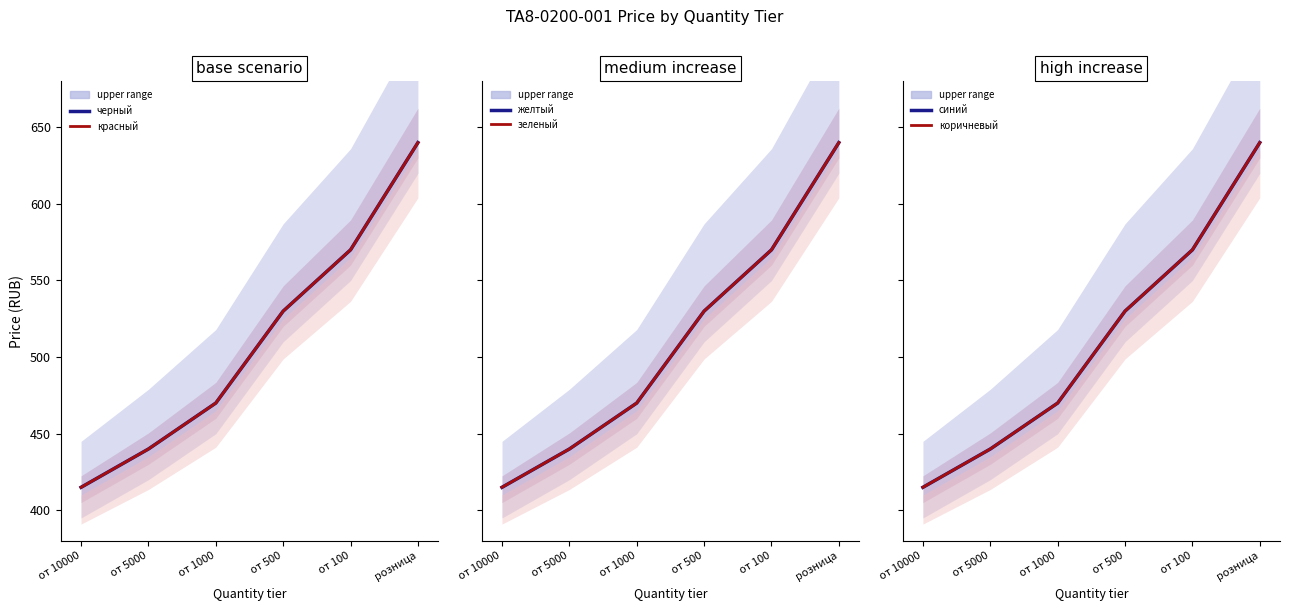

At how many categories does at least one series exceed 447?

4